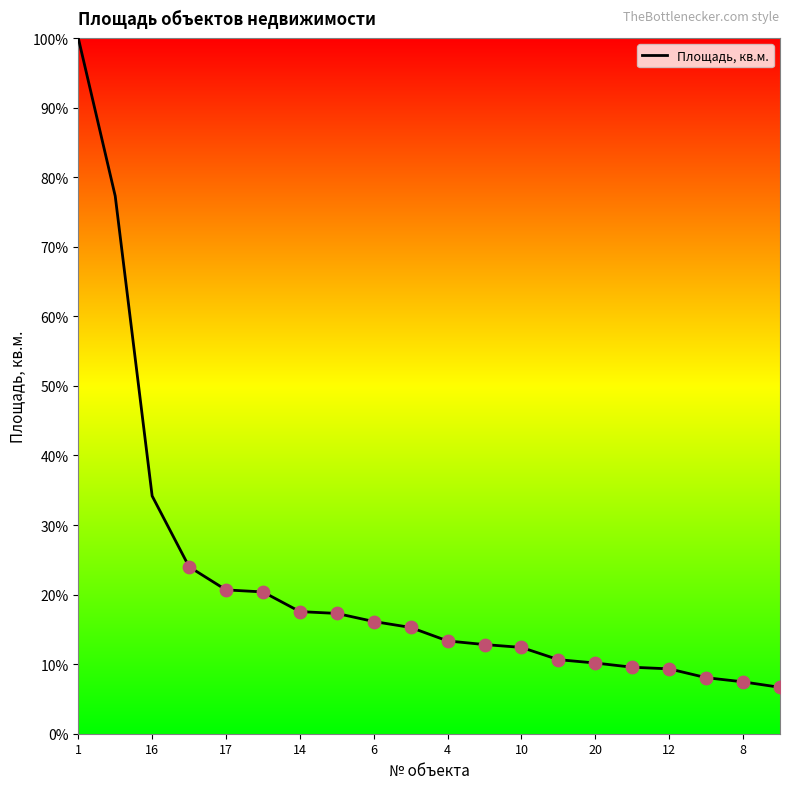

What is the difference between the maximum and minimum values?

93.3